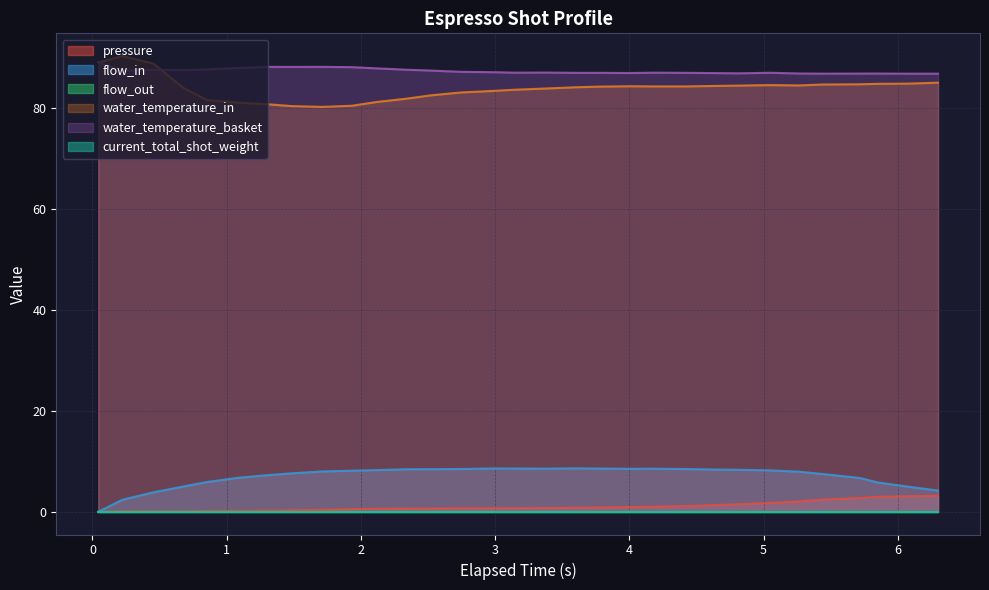

True or false: water_temperature_in has more than 2 interior local peaks.

True